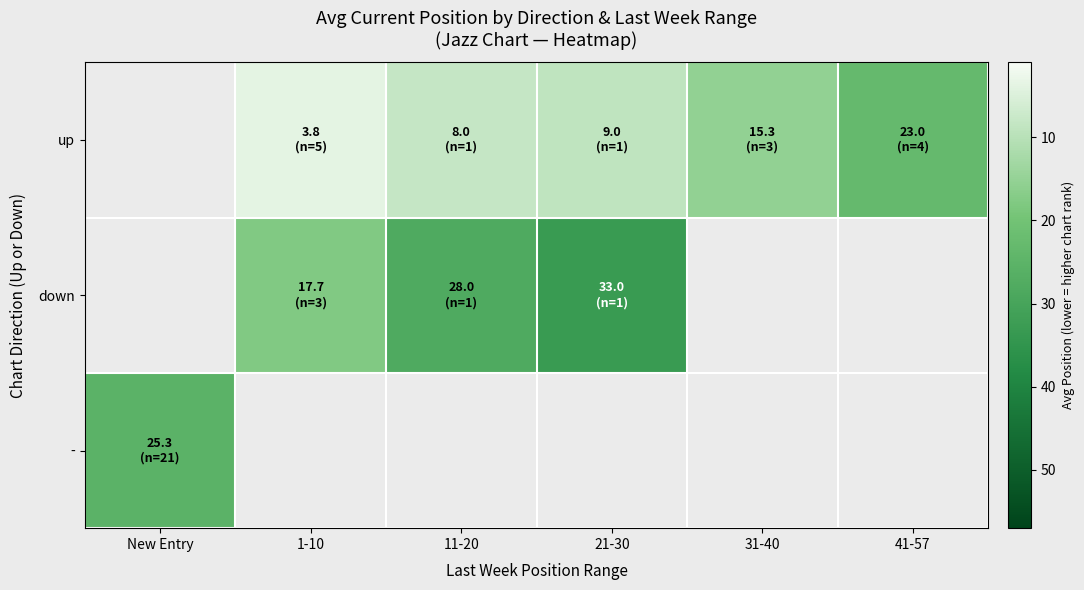

Is it true that up equals 10.8 at 11-20?

False